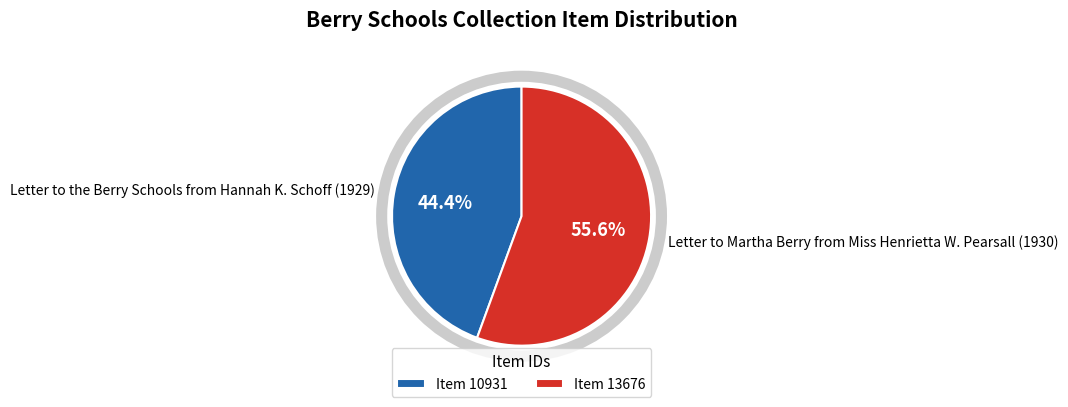

Count the number of slices in the pie.

2